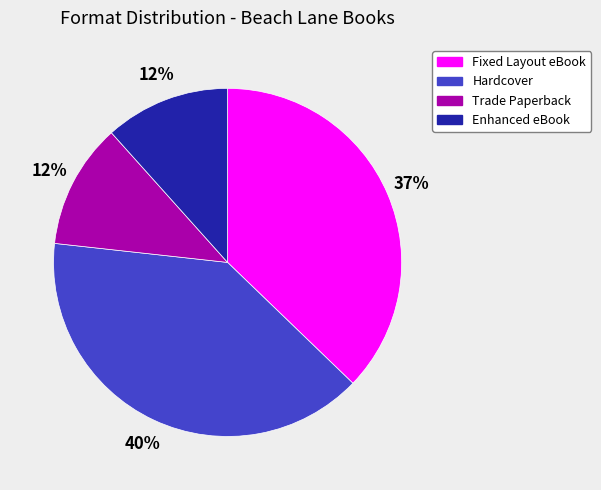

Which slice is the largest?

Hardcover